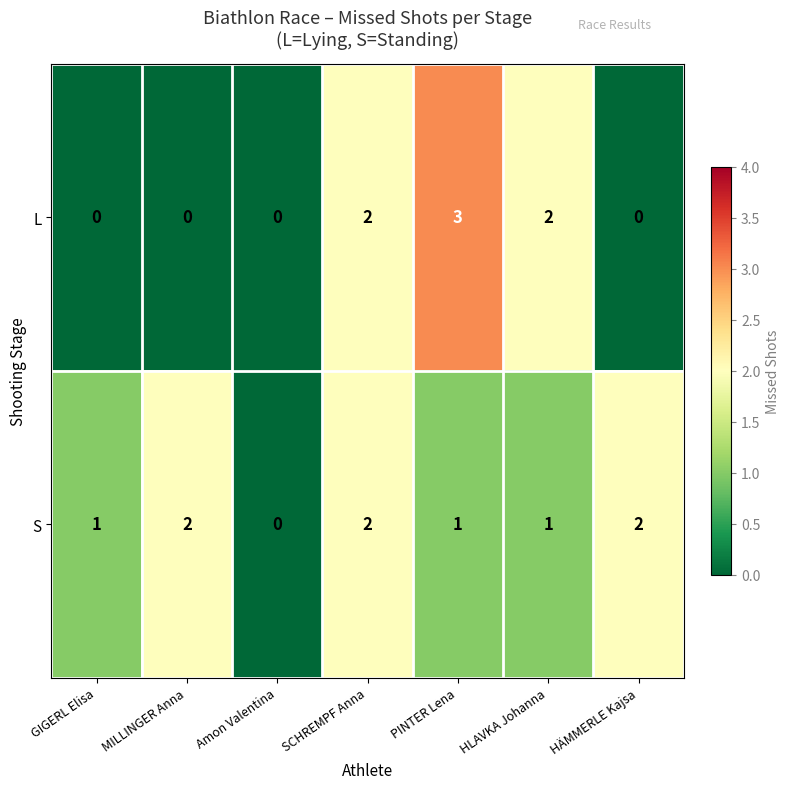

What is the difference between the maximum and minimum values in the L series?

3